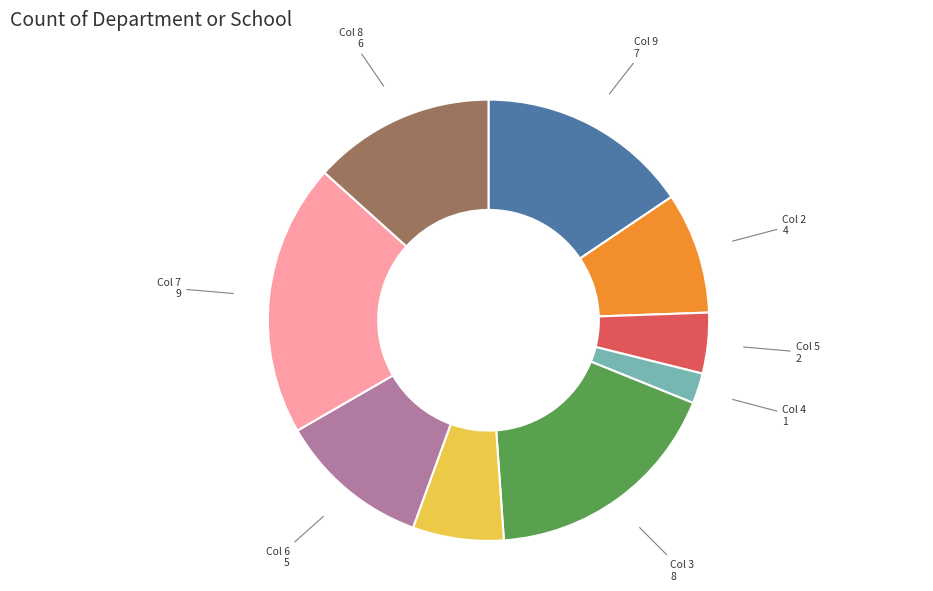

What is the ratio of the value at Col 1 to the value at Col 3?

0.4